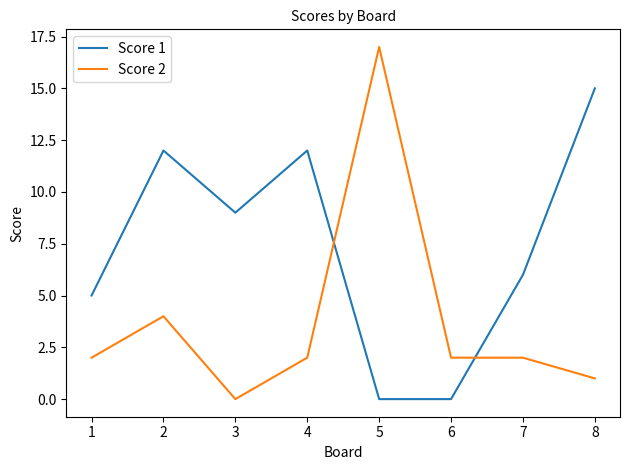

What is the difference between the second highest and second lowest values in the Score 1 series?

12